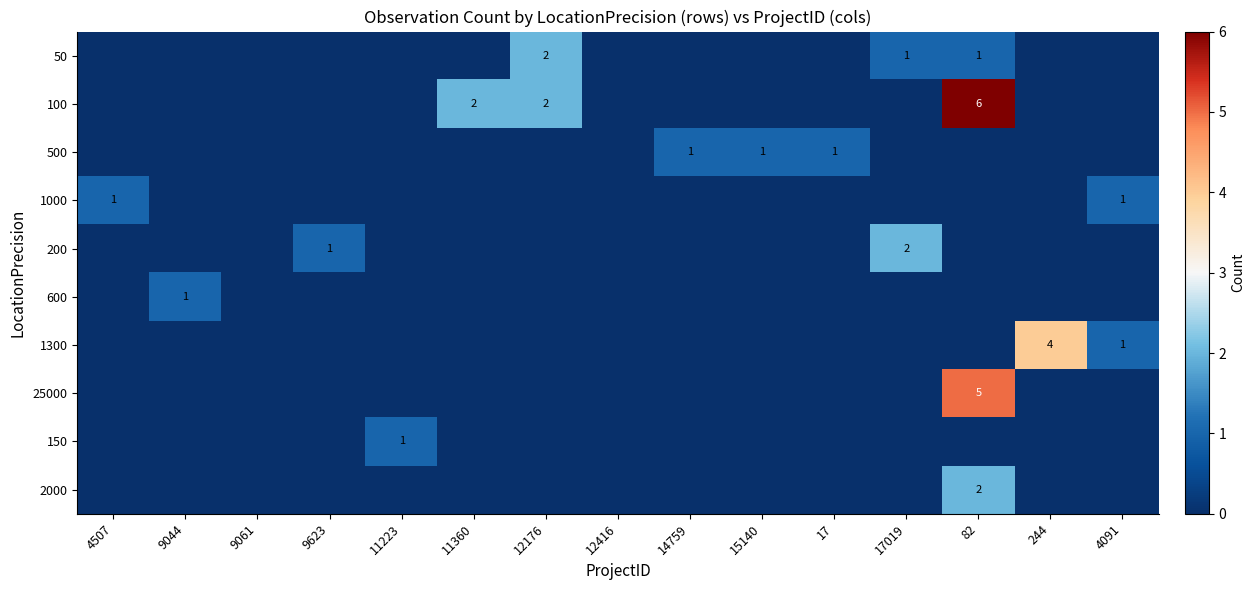

Which series changed the most between 11360 and 4091?

100